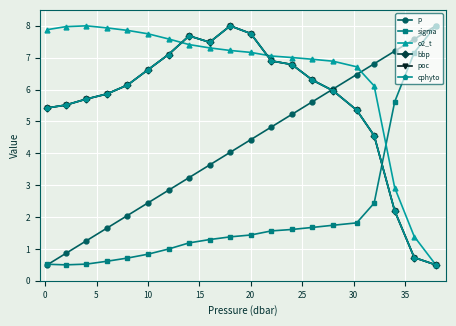

Does the chart have visible grid lines?

Yes